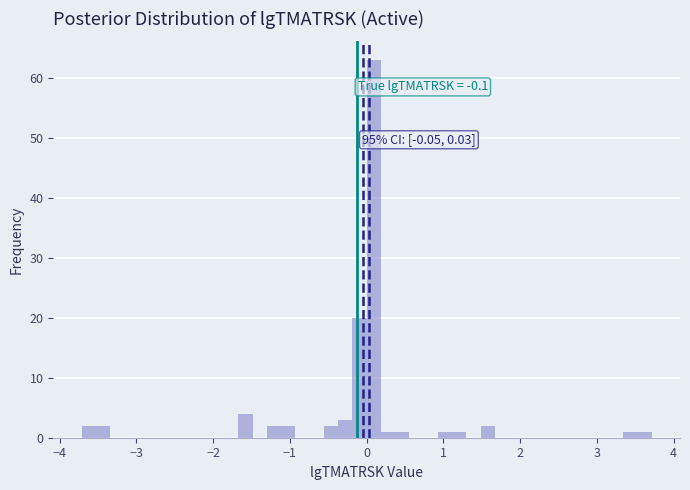

Read against the x-axis, roughly where is the centre of the tallest bar?

0.1